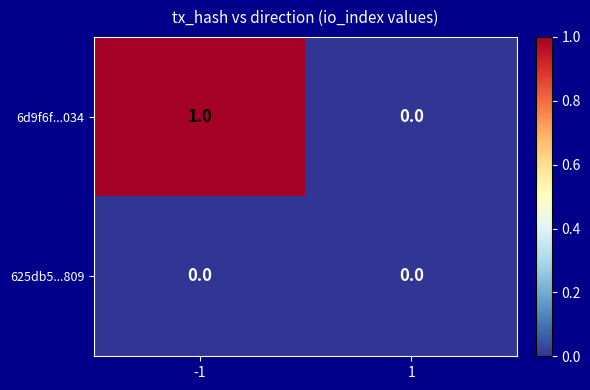

Rank the series by their maximum value, from lowest to highest.

625db5...809, 6d9f6f...034